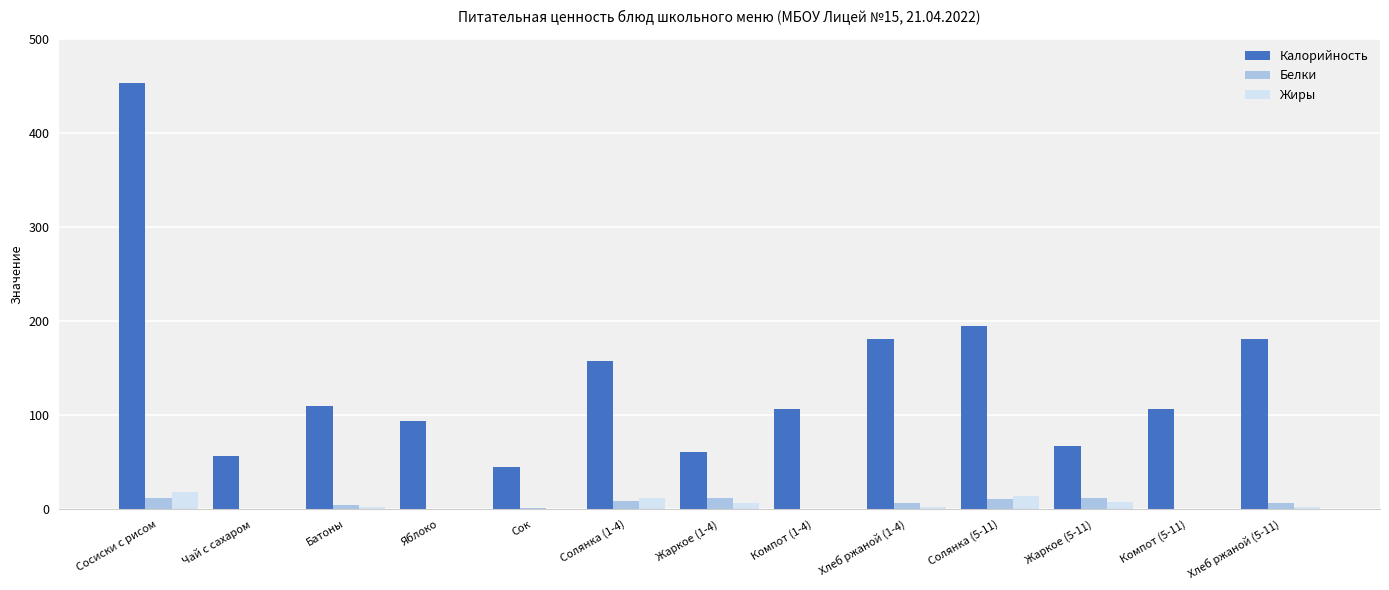

Is it true that Калорийность equals 111.9 at Сосиски с рисом?

False